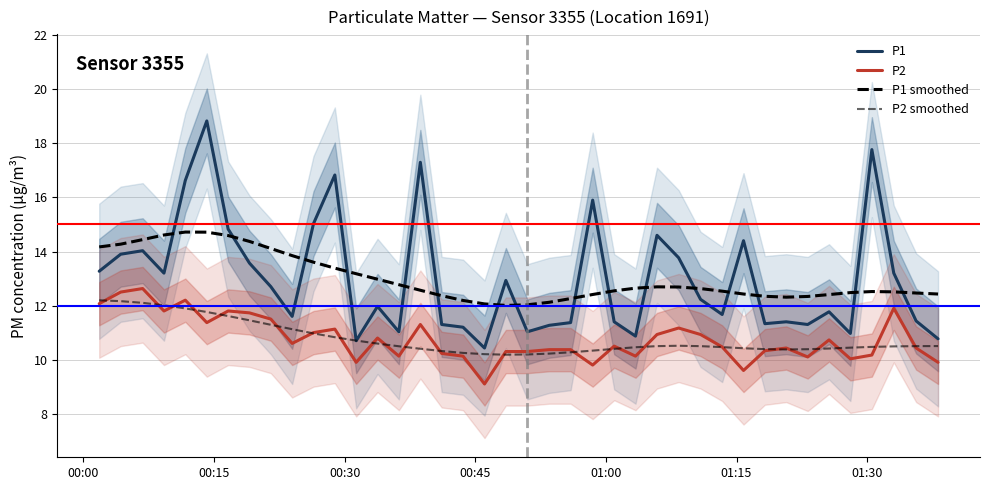

What are all the series names shown in the legend?

P1, P2, P1 smoothed, P2 smoothed